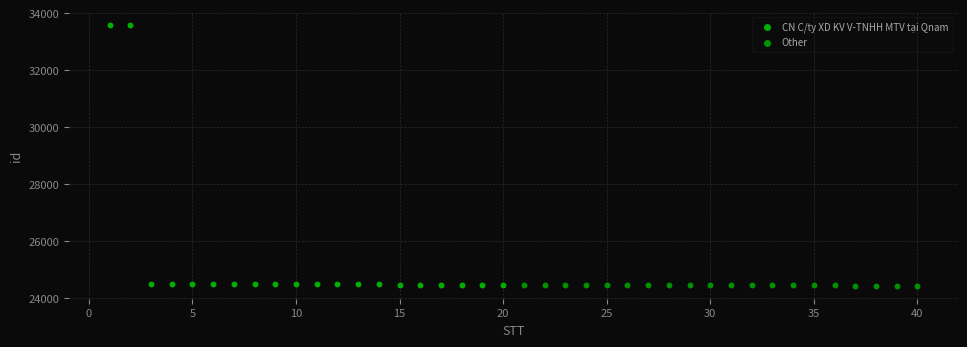

Which series has the largest Y range (max minus min)?

CN C/ty XD KV V-TNHH MTV tại Qnam